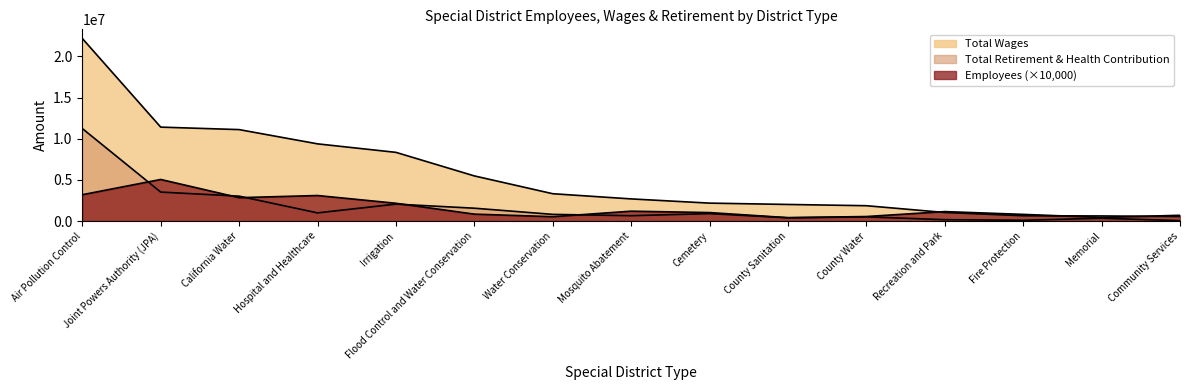

What is the smallest value displayed?

47658